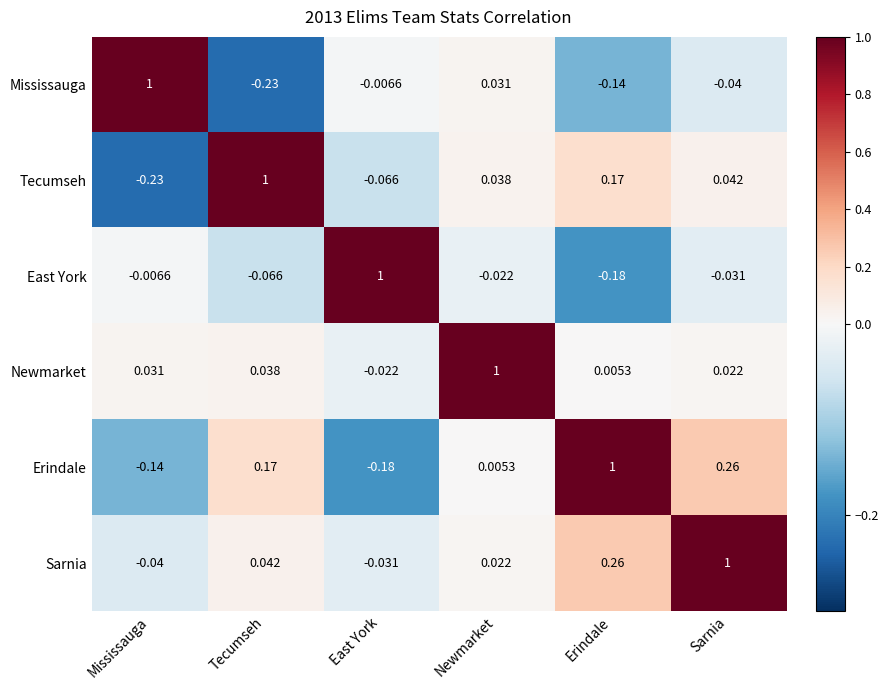

List the labels in order of Tecumseh value, largest first.

Tecumseh, Erindale, Sarnia, Newmarket, East York, Mississauga